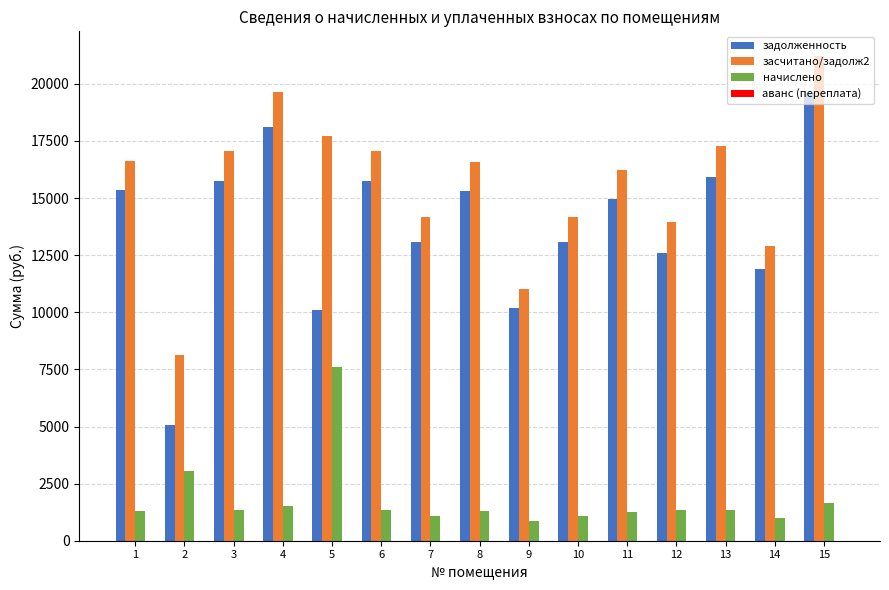

What is the sum of all начислено values?

27107.4